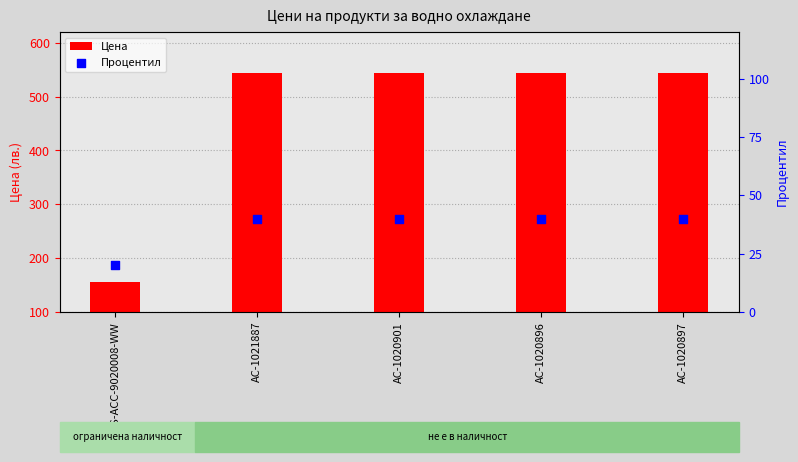

At which category is the sum across all series the highest?

AC-1021887